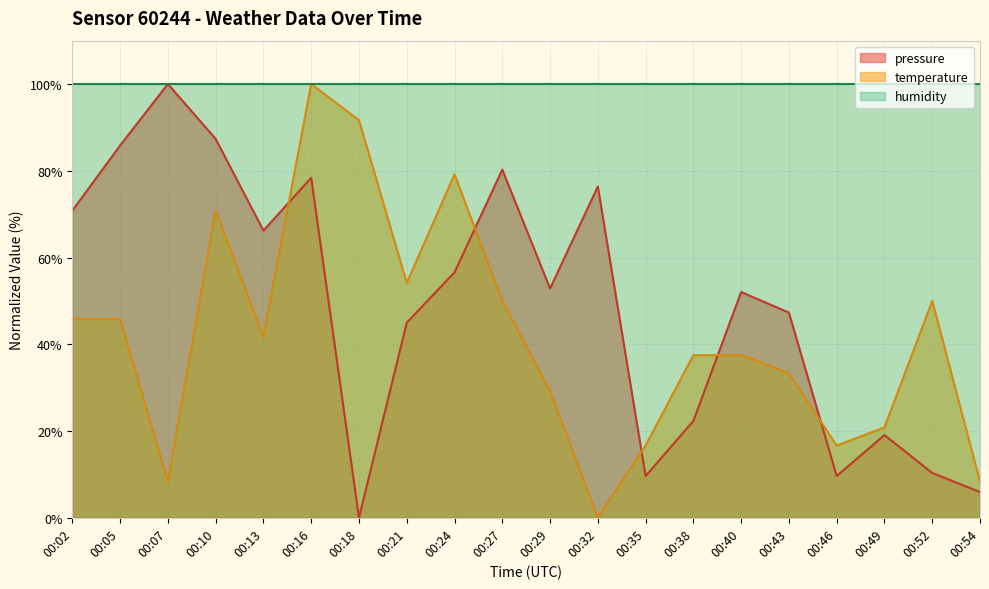

After their last crossing, which series has the higher values: pressure or temperature?

temperature